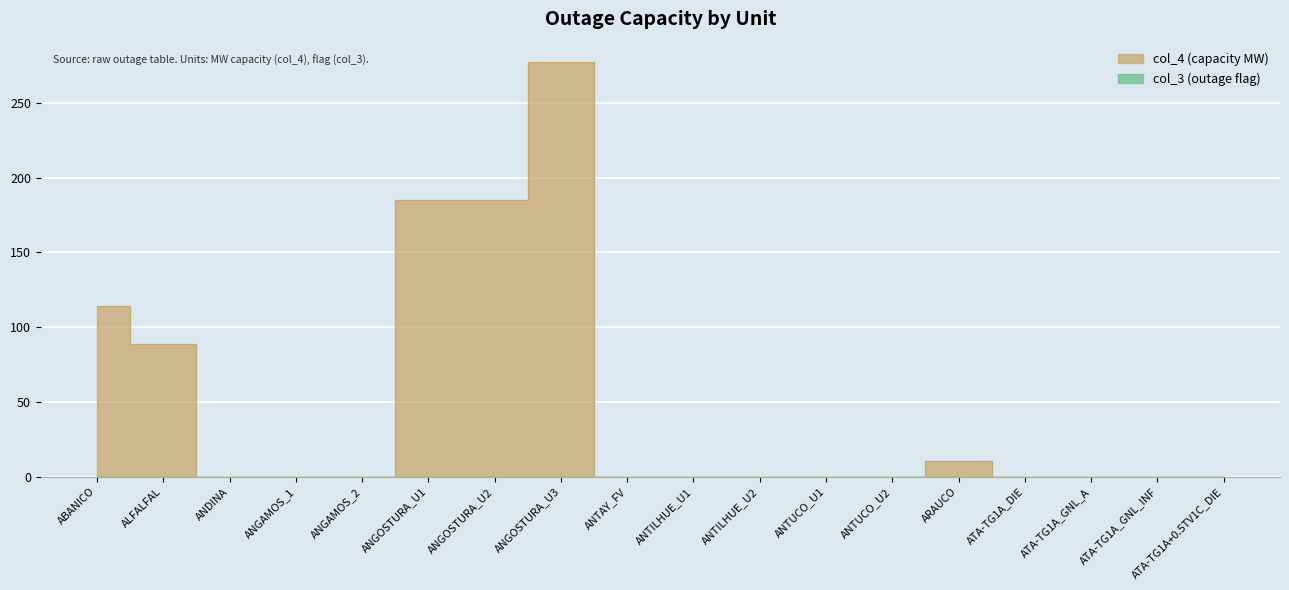

At which label is the value closest to 138?

ABANICO